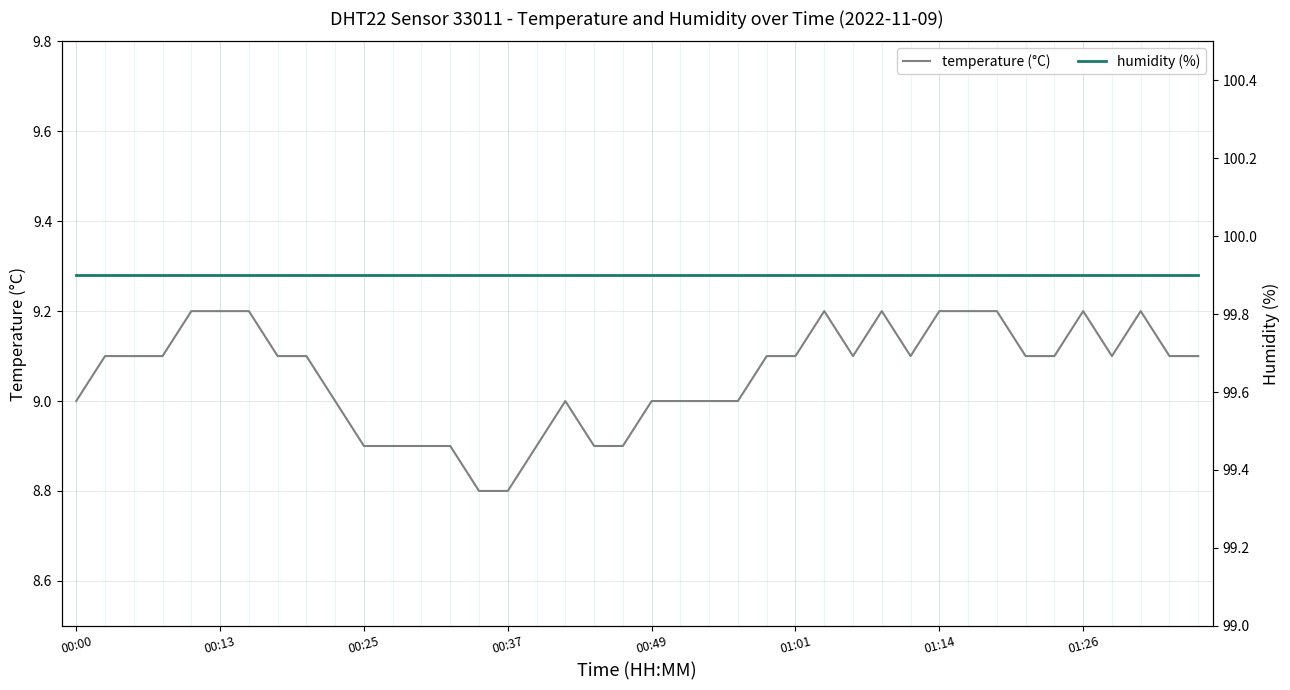

Is it true that temperature (°C) equals 2.7 at 01:14?

False